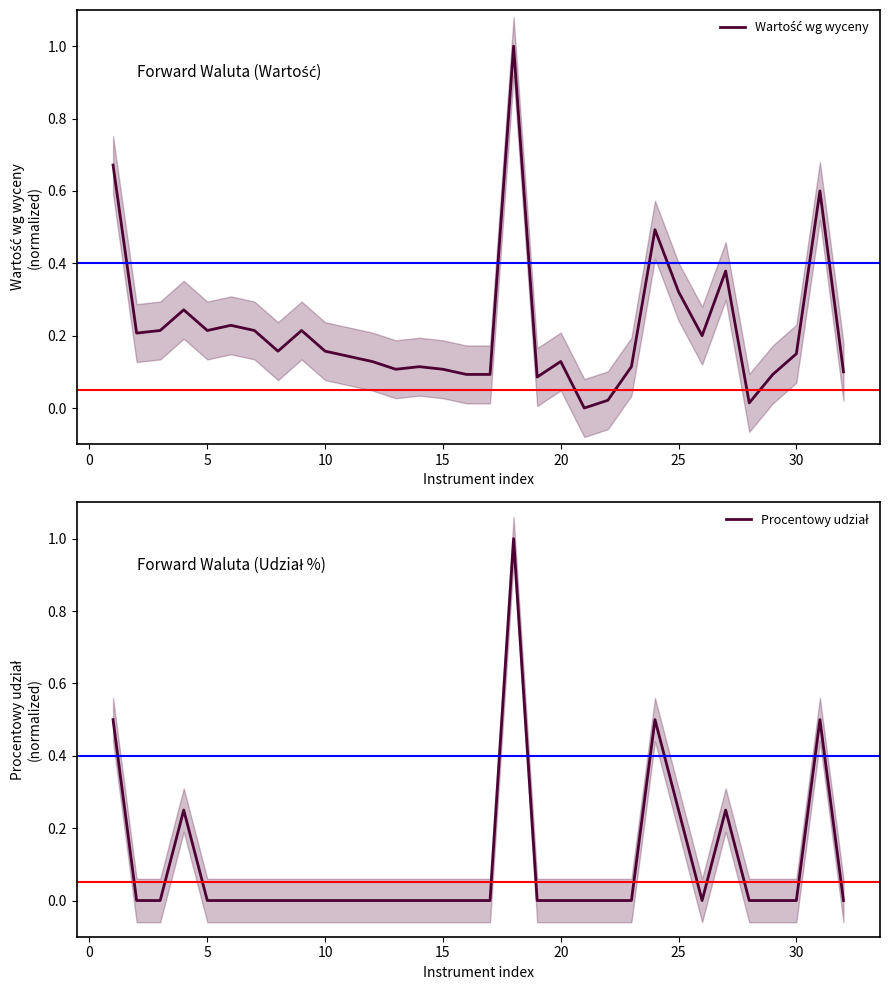

Which series ends up on top after the final intersection of Procentowy udział and Wartość wg wyceny?

Wartość wg wyceny